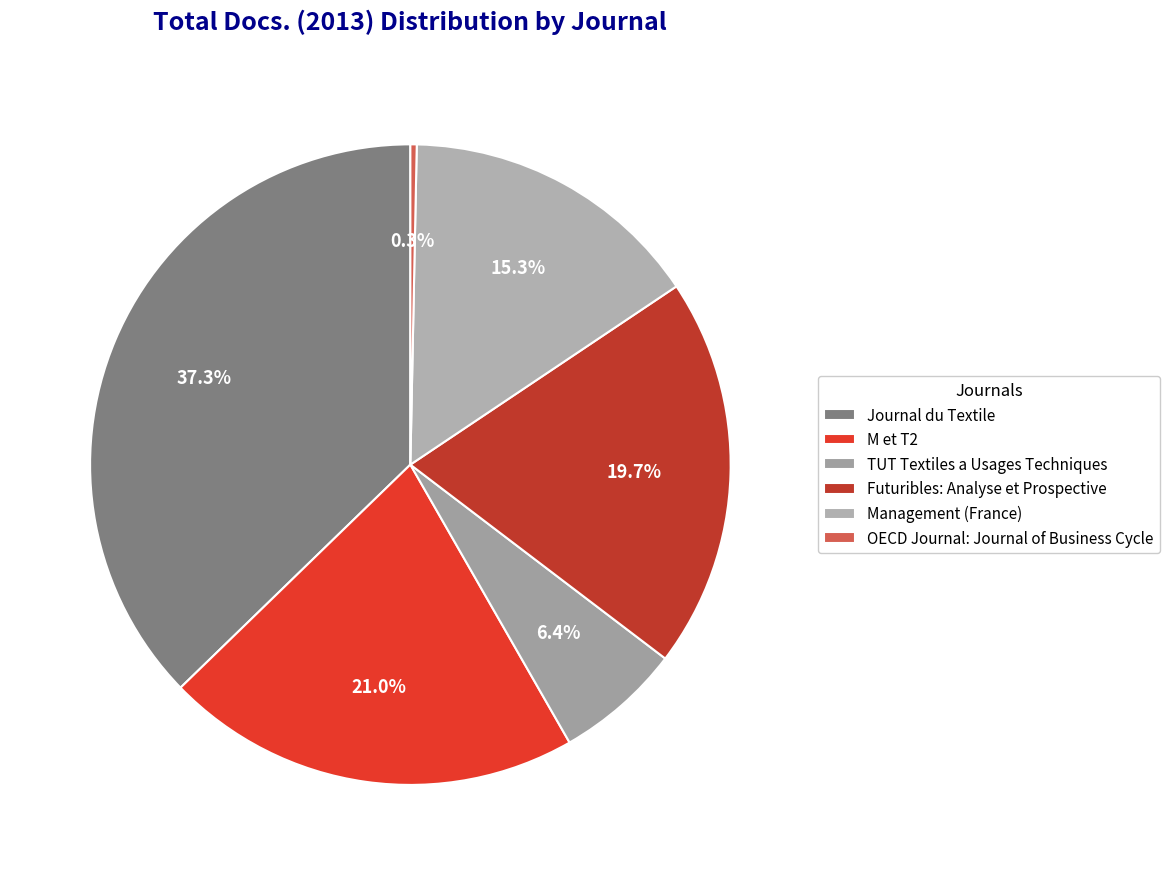

To the nearest percent, what percentage of the pie is Futuribles: Analyse et Prospective?

20%